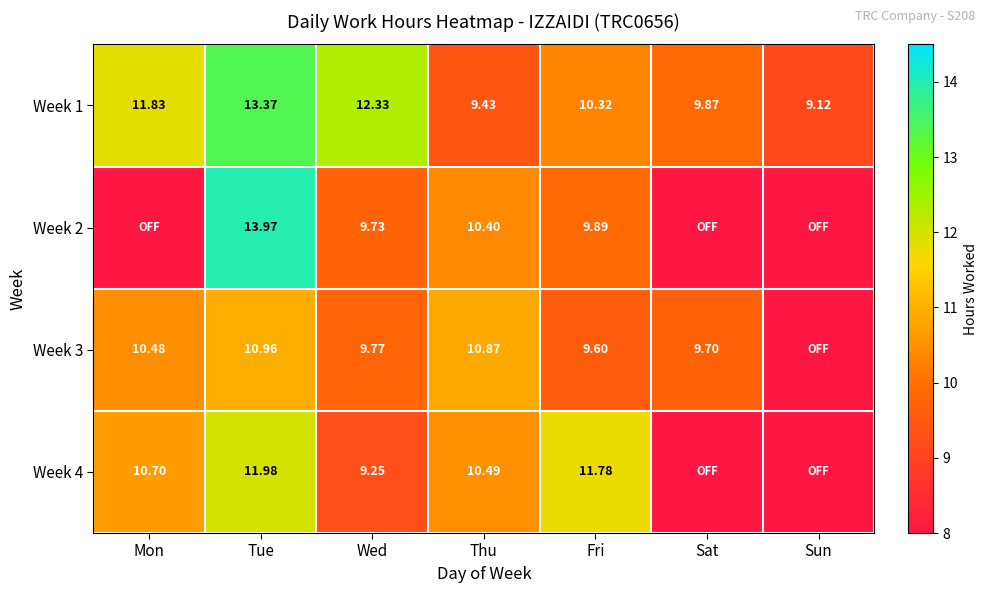

The value of Week 1 at Wed is 12.3. True or false?

True